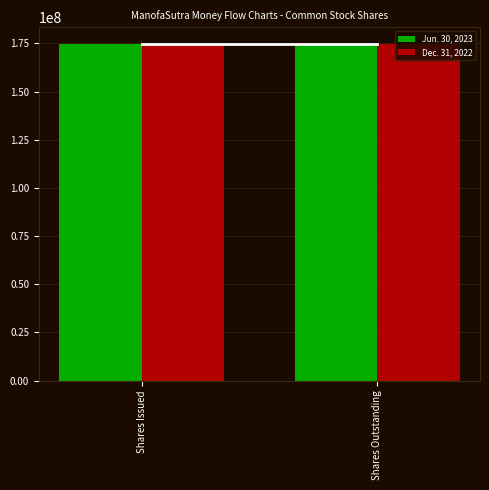

What is the greatest value displayed?

174658096